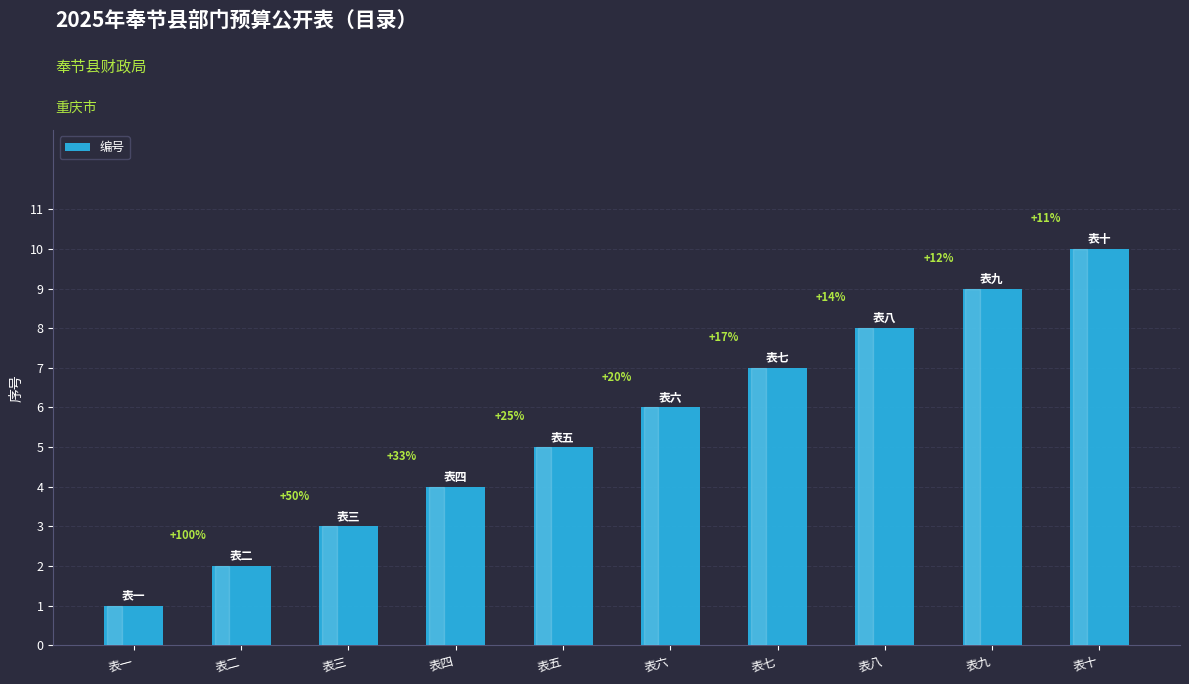

Are the bars horizontal?

No